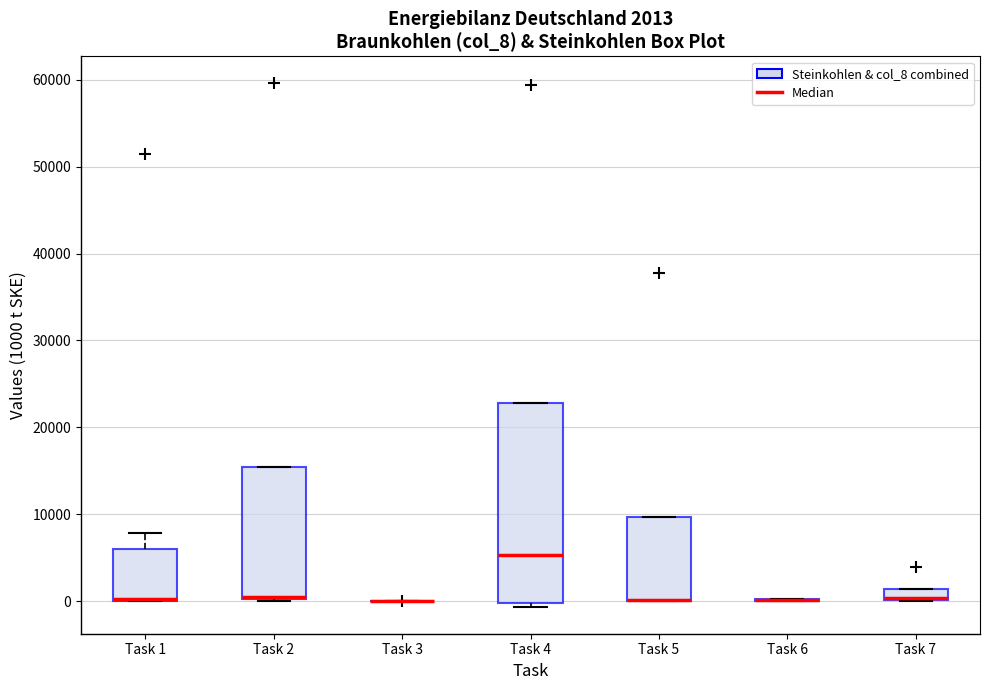

Which box is the tallest, from its lower edge to its upper edge?

Task 4